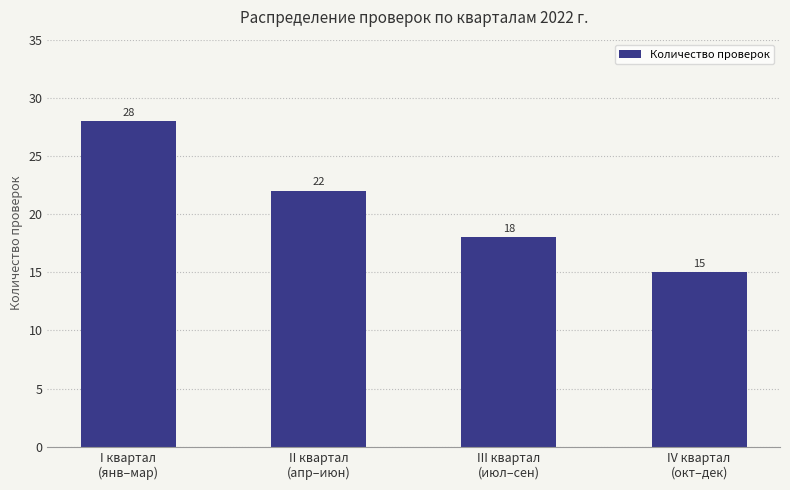

What is the label of the 2nd bar from the right?

III квартал
(июл–сен)